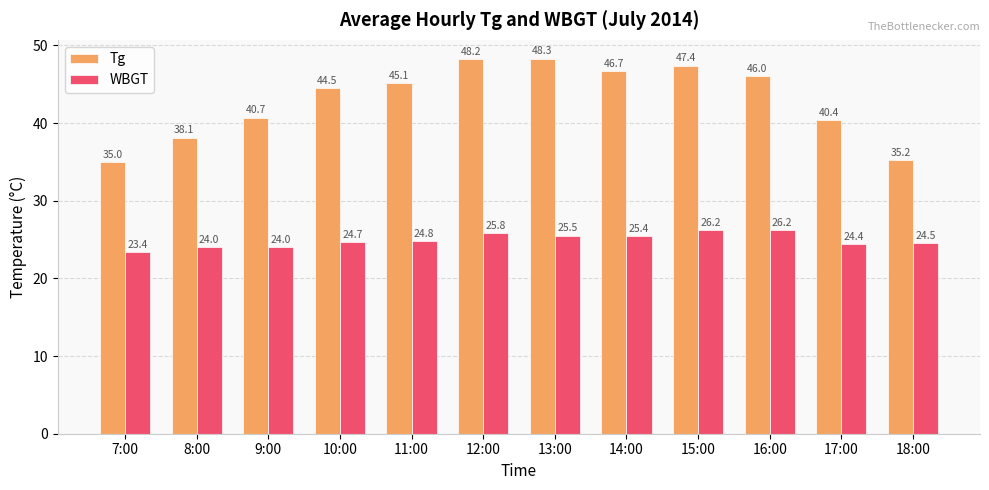

How many groups of bars are there?

12